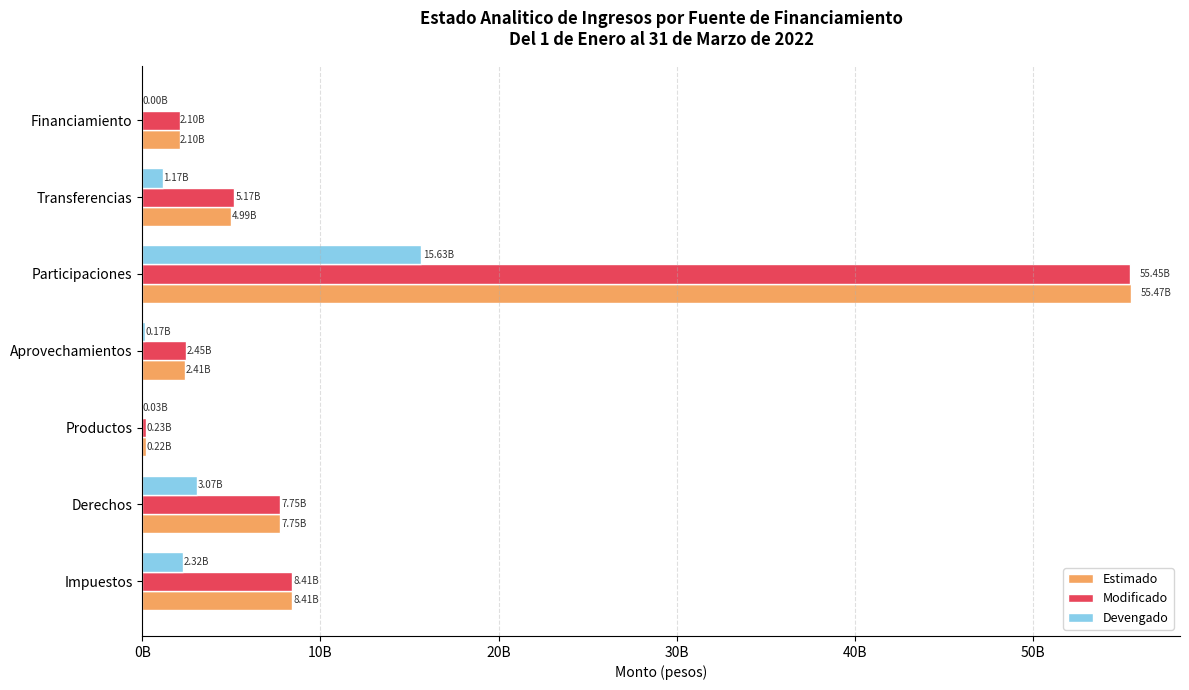

At which label is Devengado closest to 7816001956?

Derechos